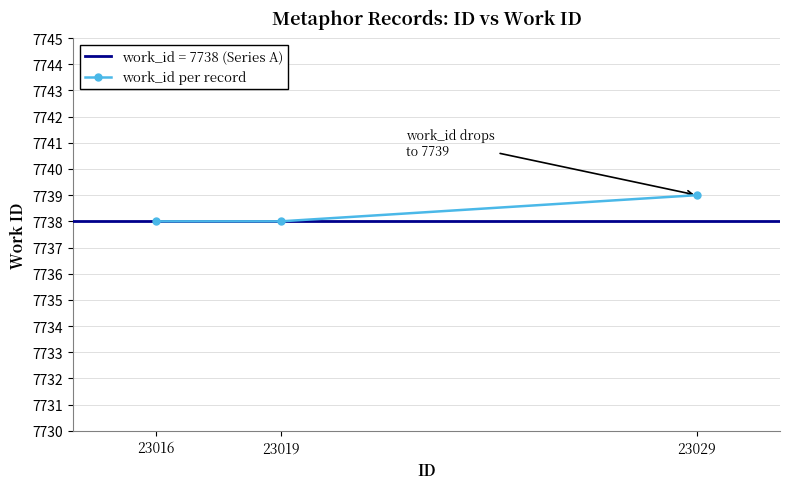

Read the value at 23019.

7738